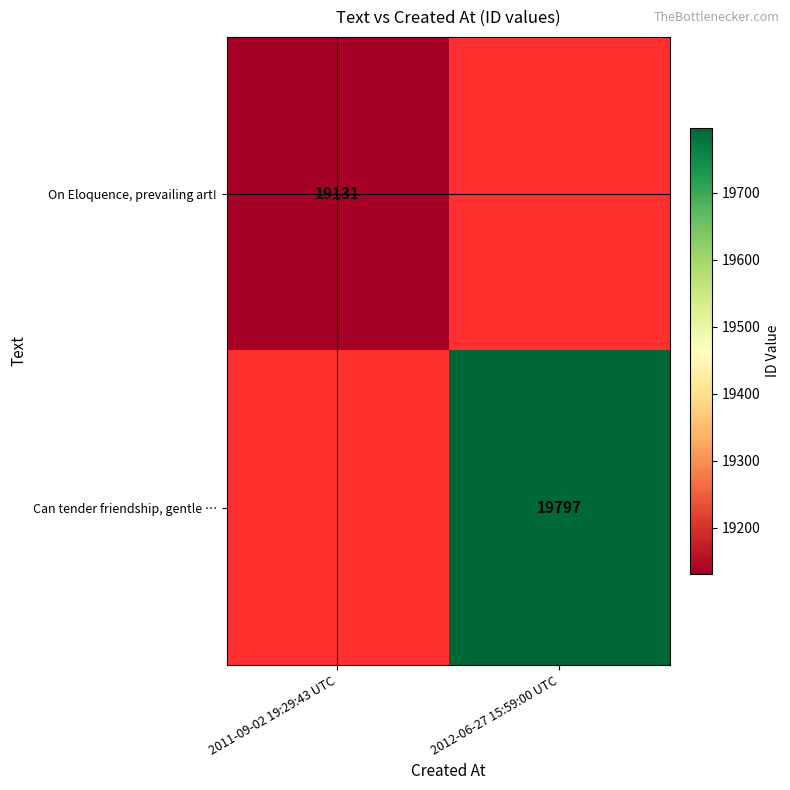

Is it true that On Eloquence, prevailing art! equals 19131 at 2011-09-02 19:29:43 UTC?

True